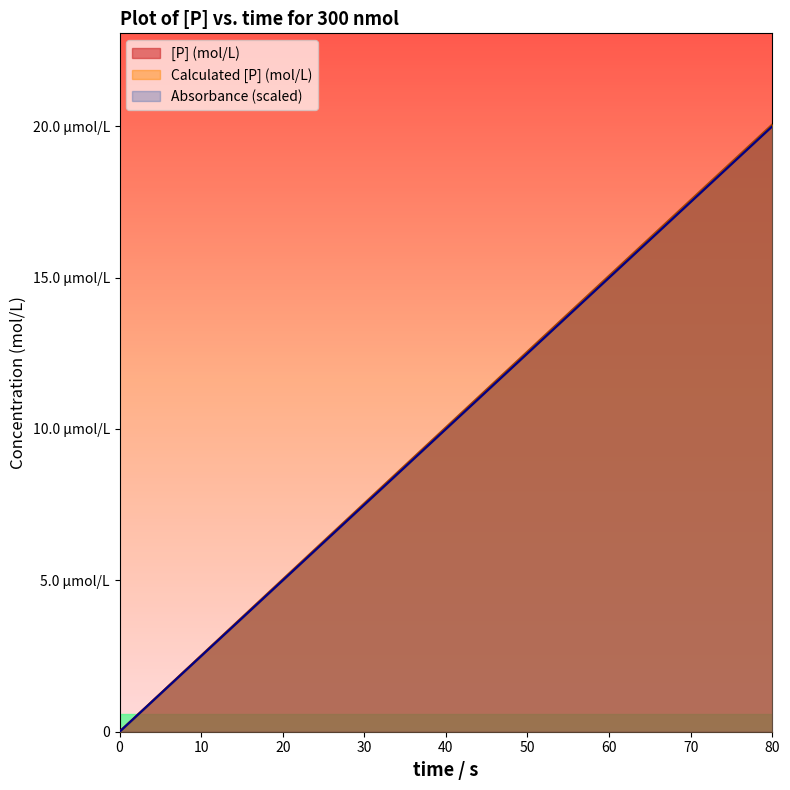

The value of Calculated [P] (mol/L) at 22 is 0.0. True or false?

True